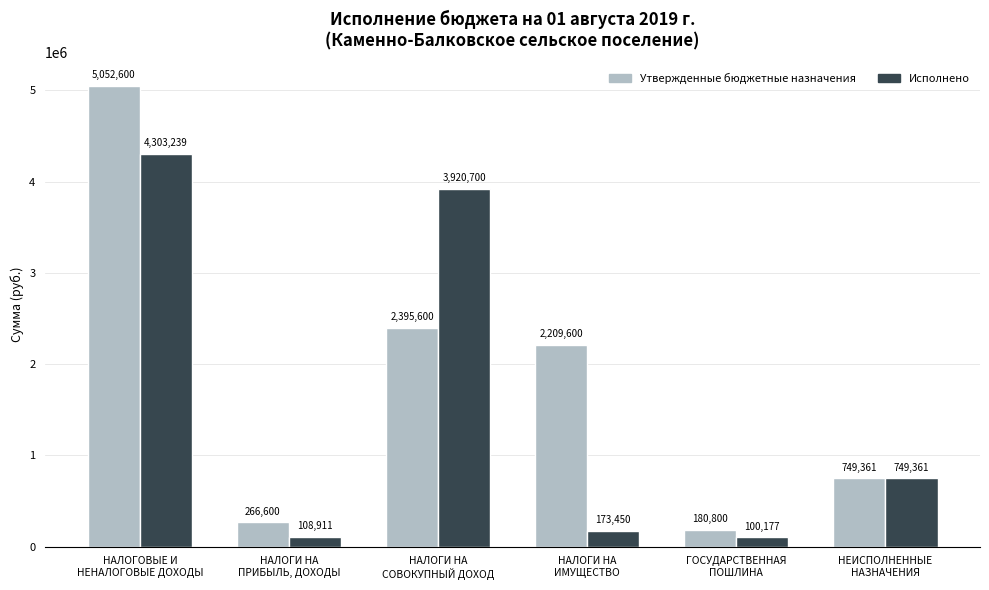

At which category is the sum across all series the highest?

НАЛОГОВЫЕ И
НЕНАЛОГОВЫЕ ДОХОДЫ